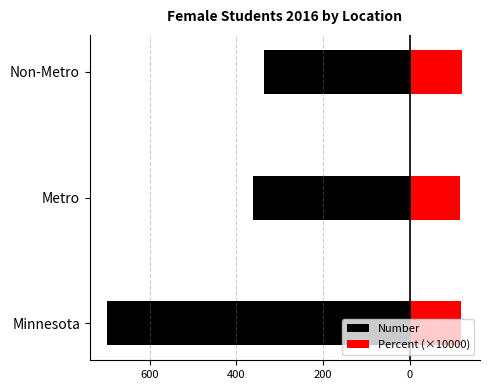

Are the bars horizontal?

Yes